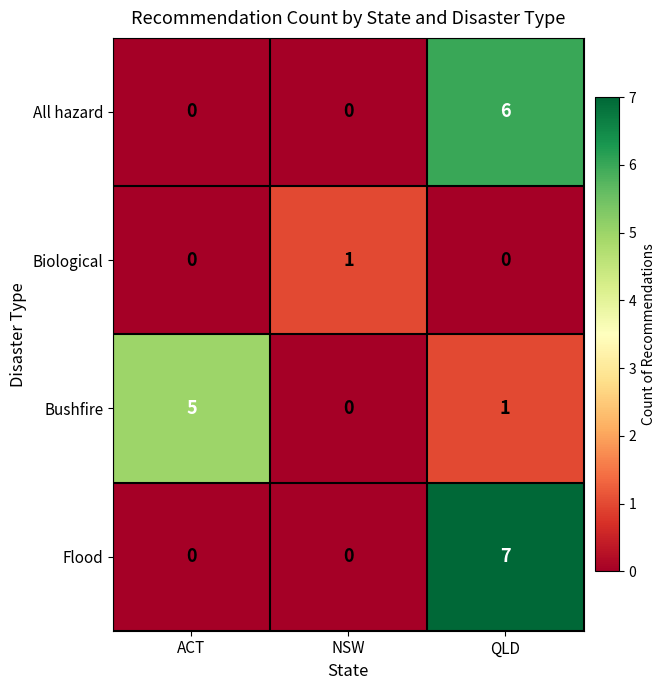

Read the All hazard value at QLD.

6